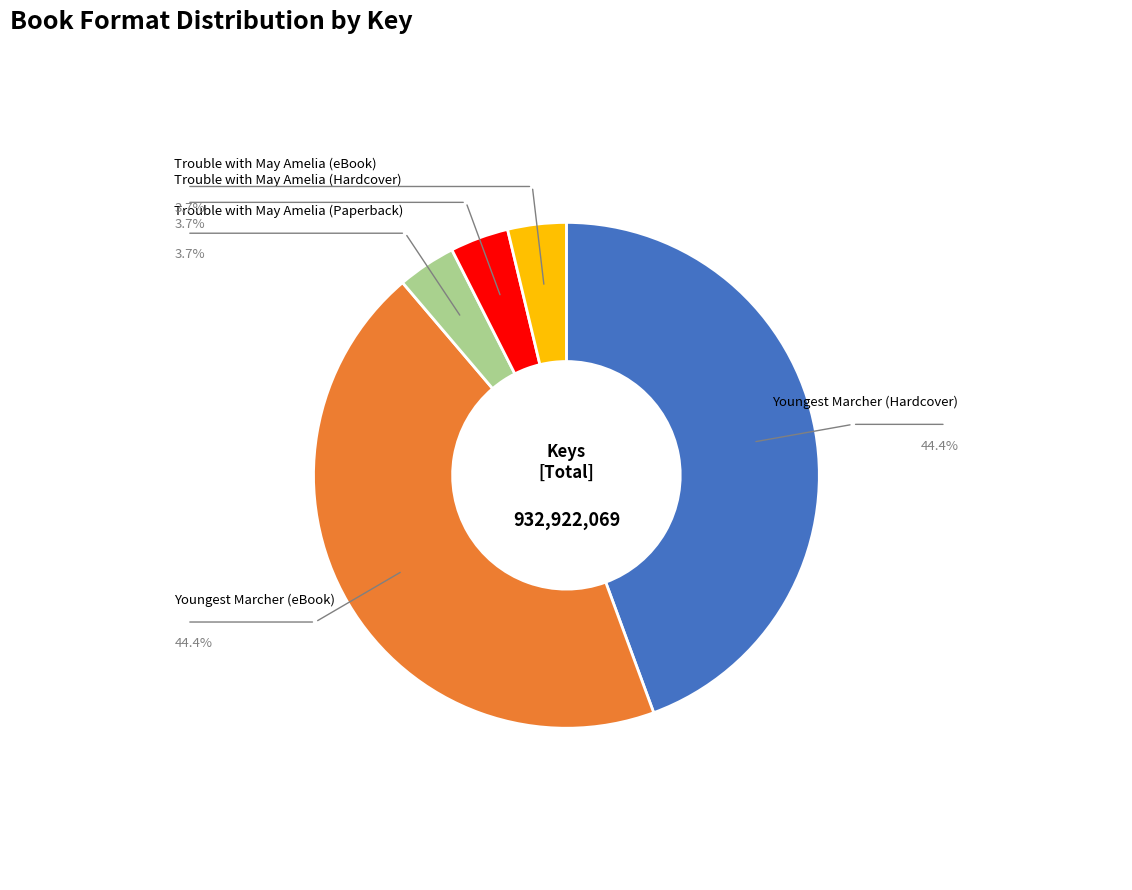

Is there any slice that represents more than half of the pie?

No